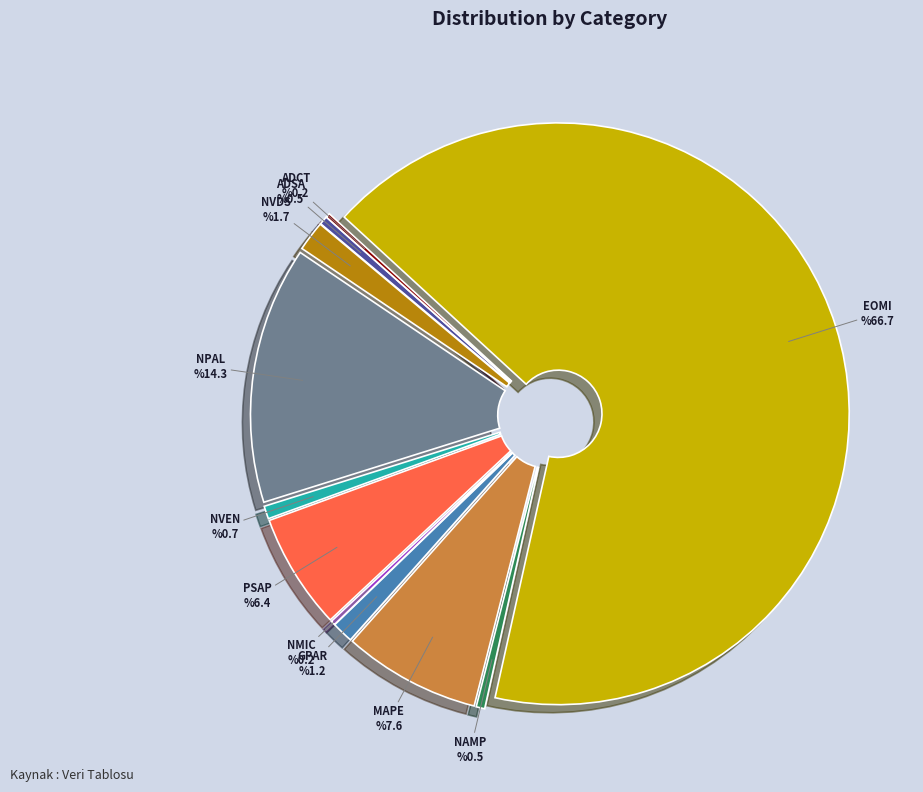

The EOMI slice represents 67% of the pie. True or false?

True